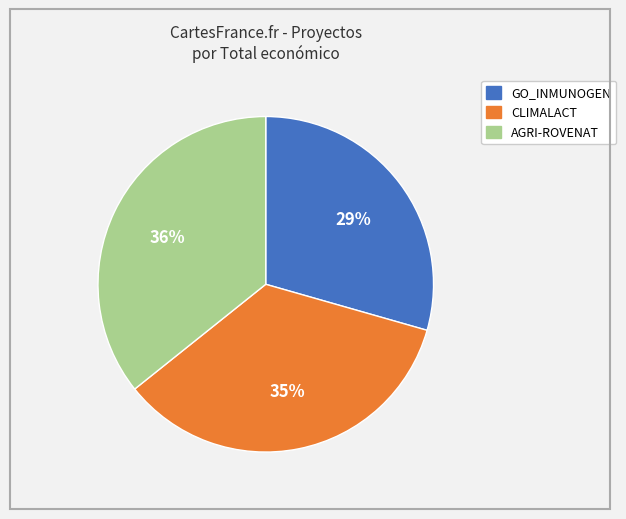

Which category has the smallest portion of the pie?

GO_INMUNOGEN